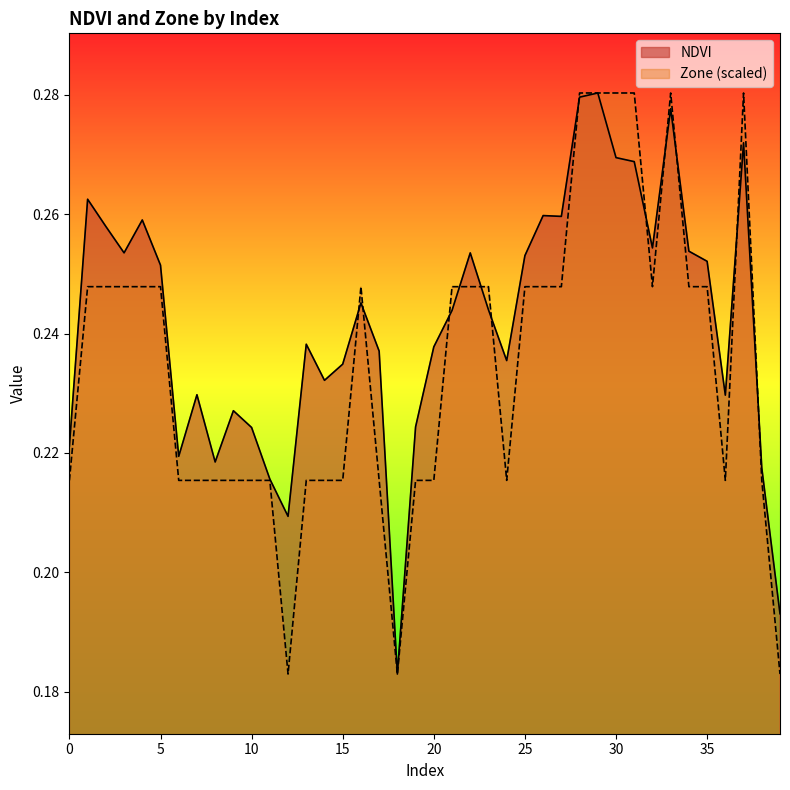

Which series changed the most between 4 and 11?

NDVI